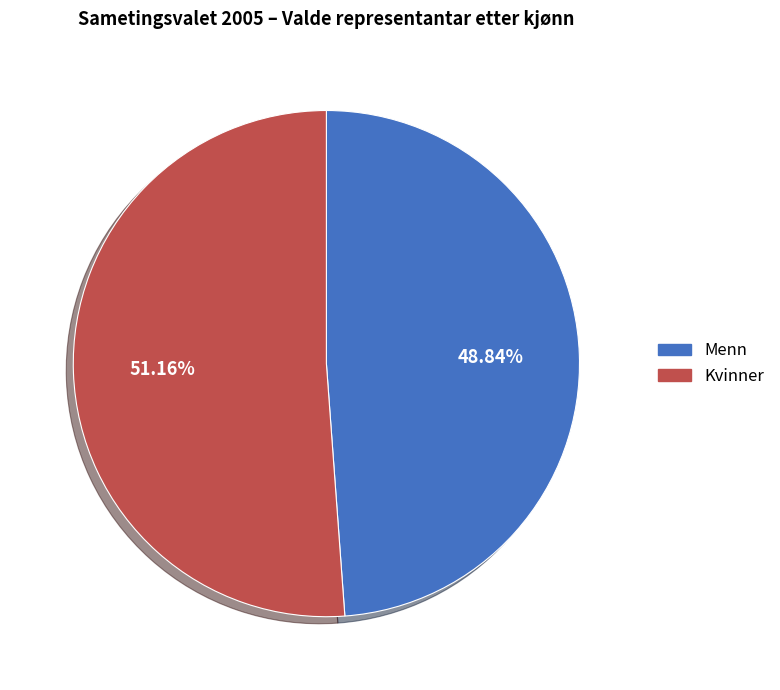

What percentage is the Menn slice, to the nearest percent?

49%